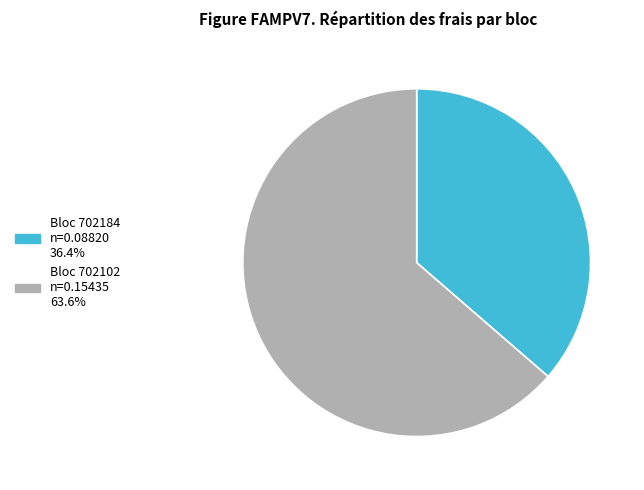

How many slices are in this pie chart?

2